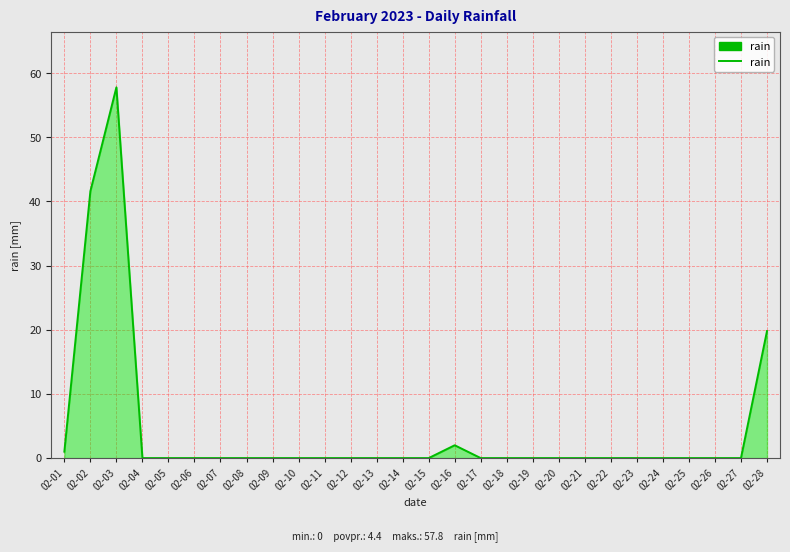

What is the greatest value displayed?

57.8